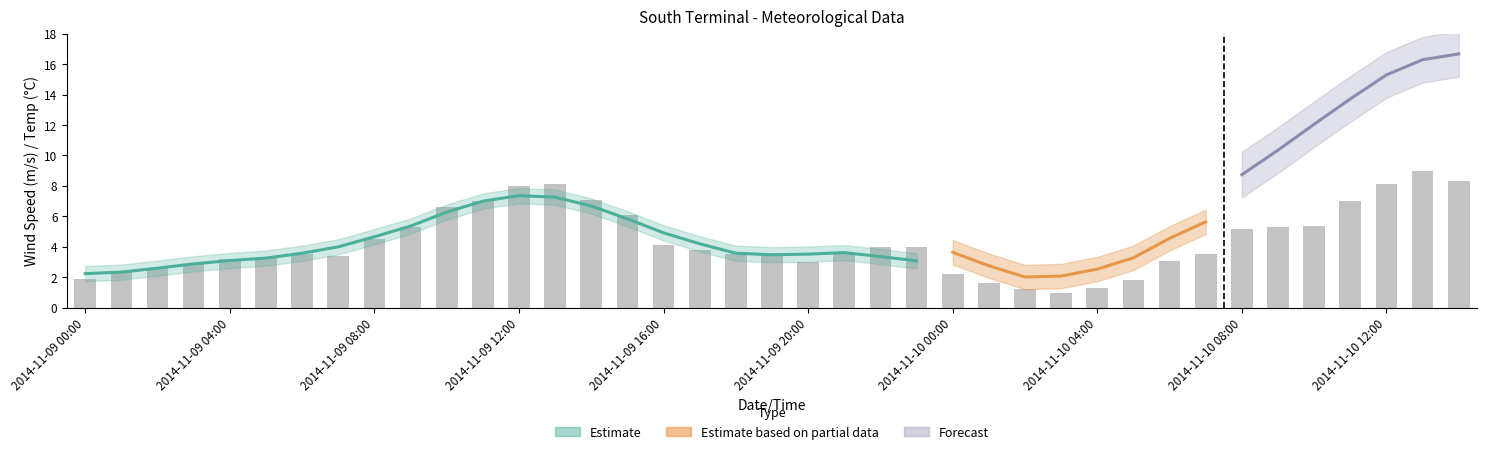

The TEMP DEG C series shows 0.5 at 5. True or false?

False